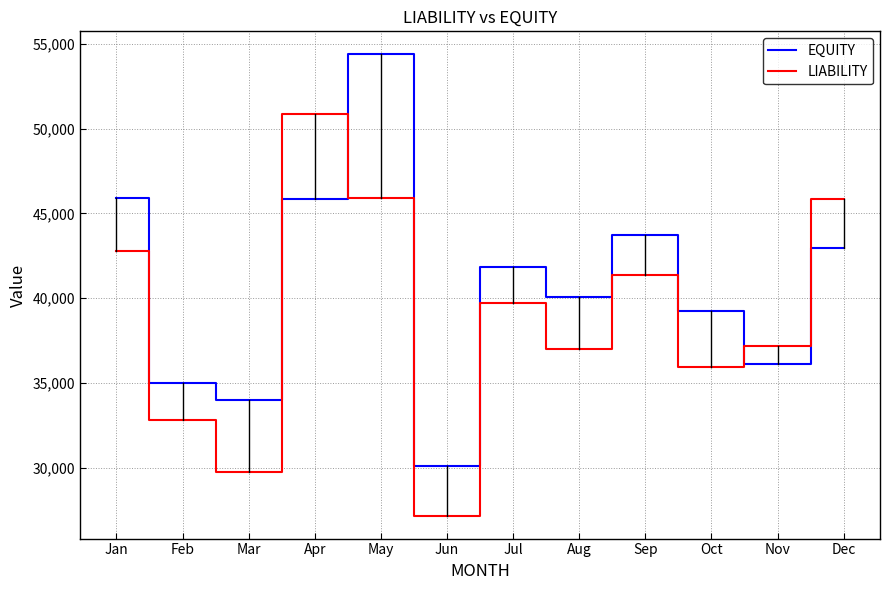

The value of EQUITY at Oct is 13693. True or false?

False